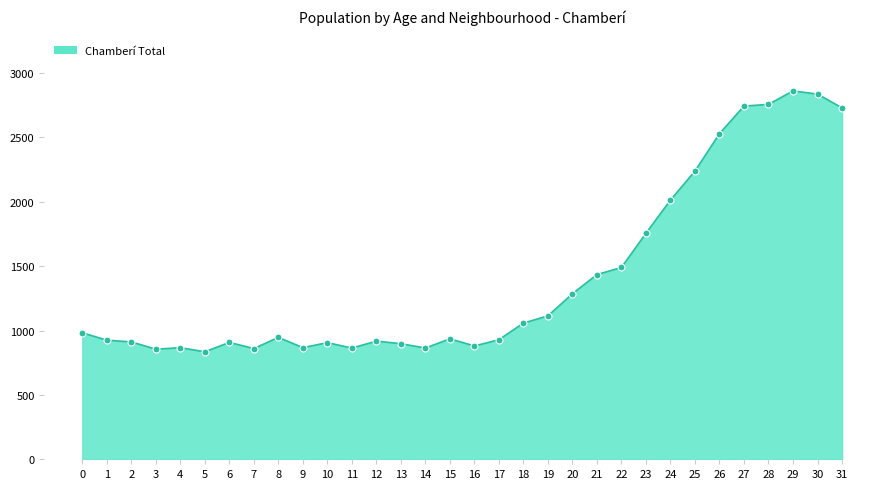

What is the minimum value shown in the chart?

835